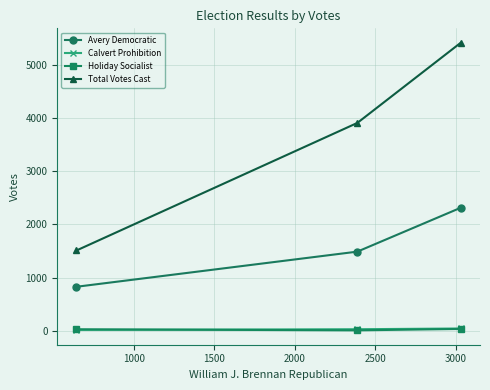

Which series has the largest range (max minus min)?

Total Votes Cast